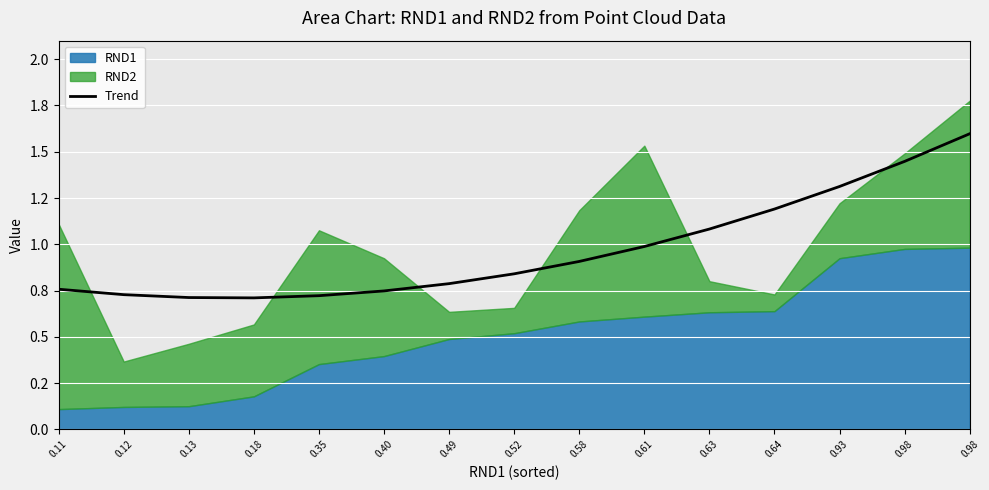

What is the change in value from 0.35 to 0.52?

+0.1